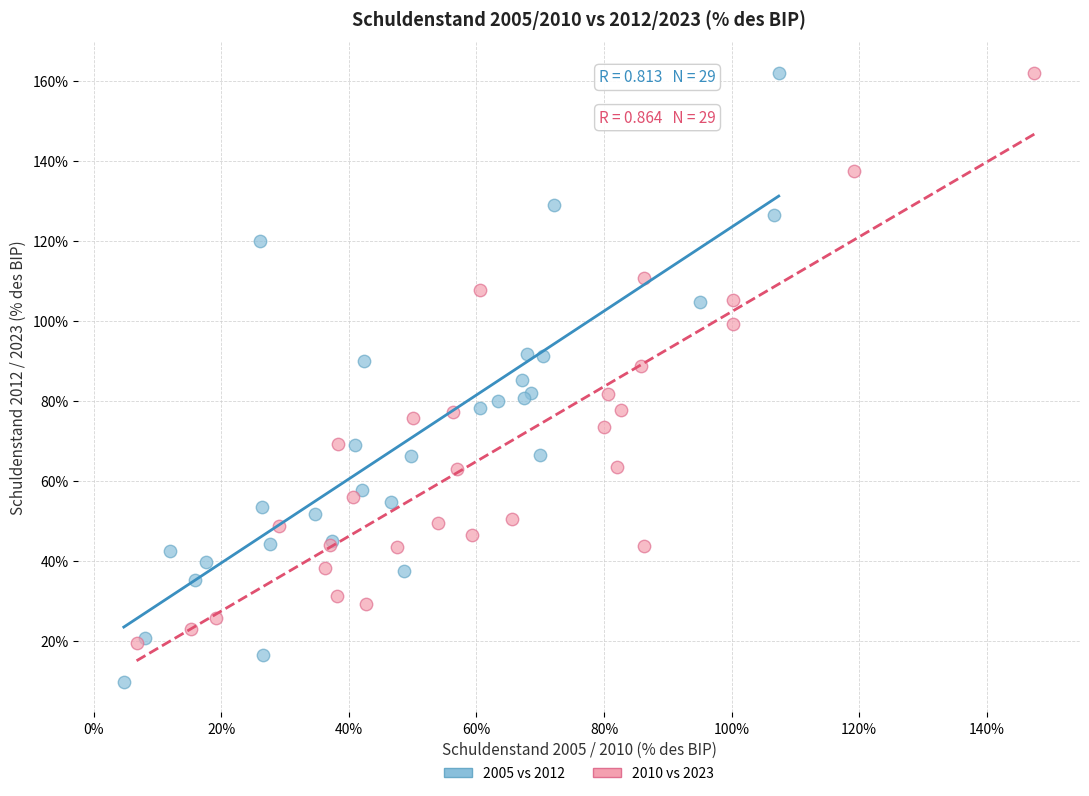

Which series contains the lowest Y value?

2005 vs 2012